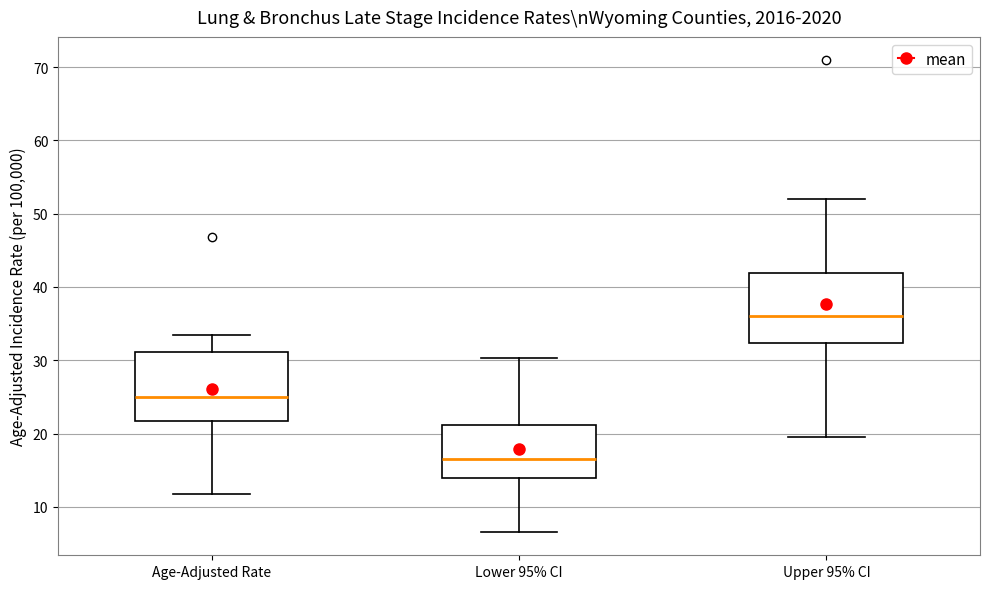

Which box has the highest median line?

Upper 95% CI